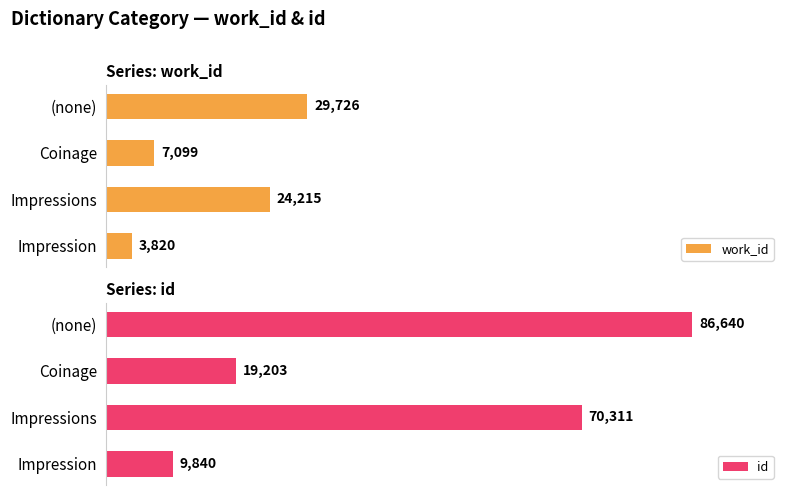

Which category has the lowest value in the id series?

Impression